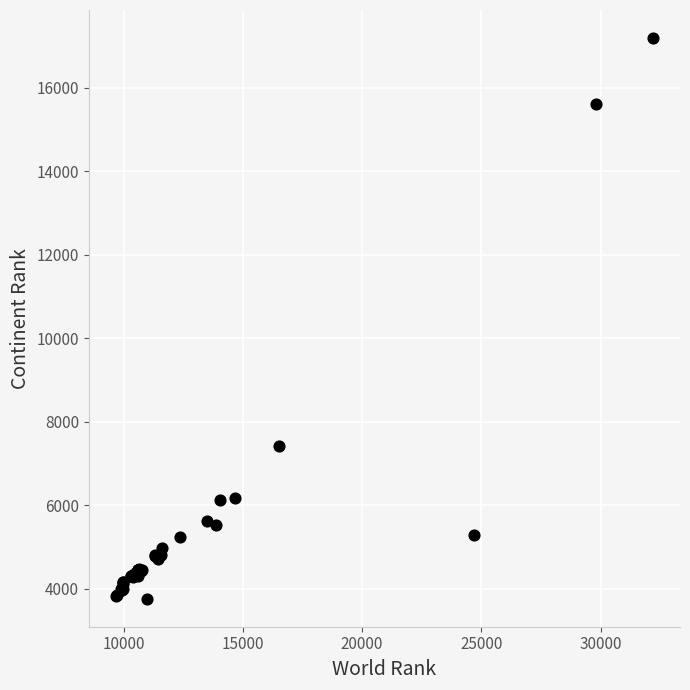

What Y value in the scatter plot is closest to 10477?

7420